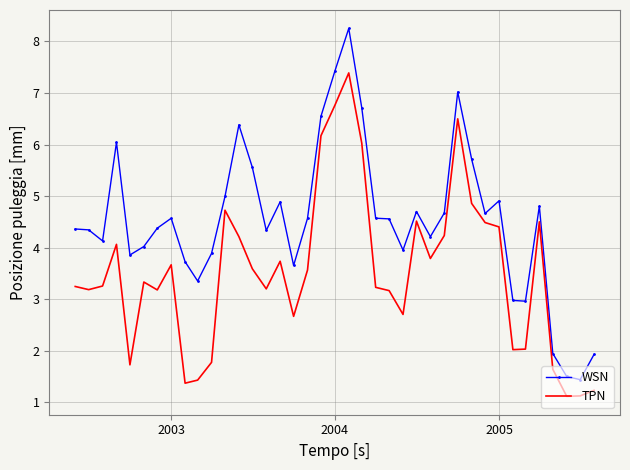

What are all the series names shown in the legend?

WSN, TPN